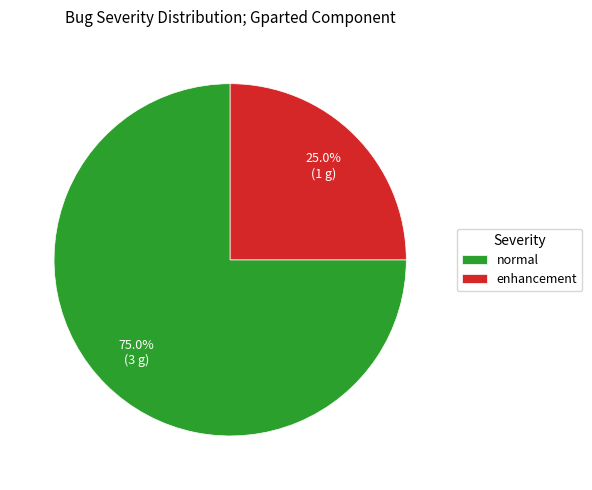

Is there a majority slice in this chart?

Yes